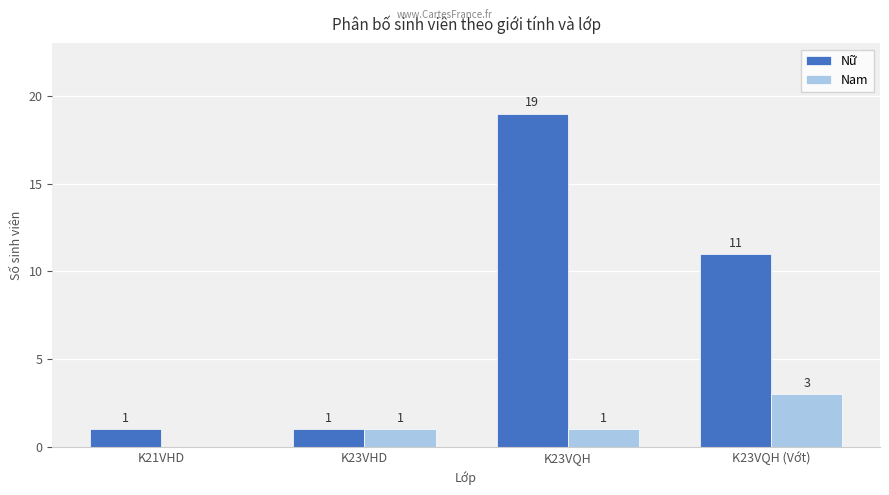

Is it true that Nữ equals 1 at K21VHD?

True